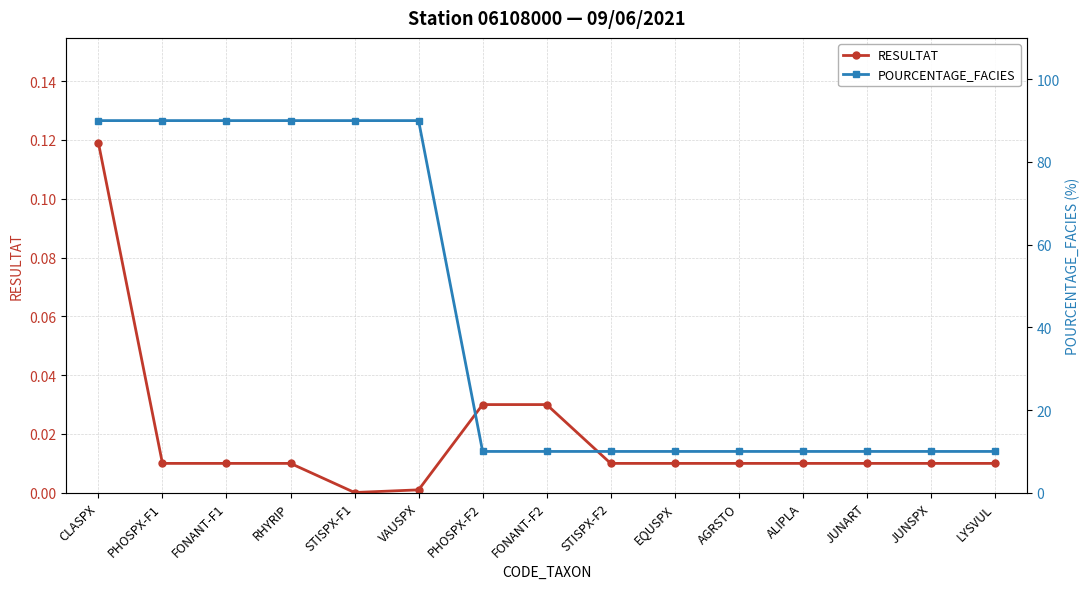

Which series has the largest range (max minus min)?

POURCENTAGE_FACIES